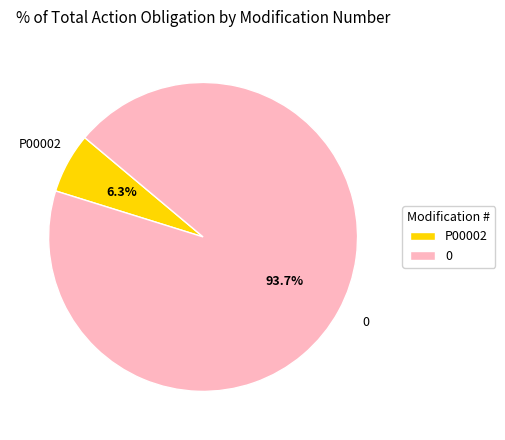

How many slices are in this pie chart?

2